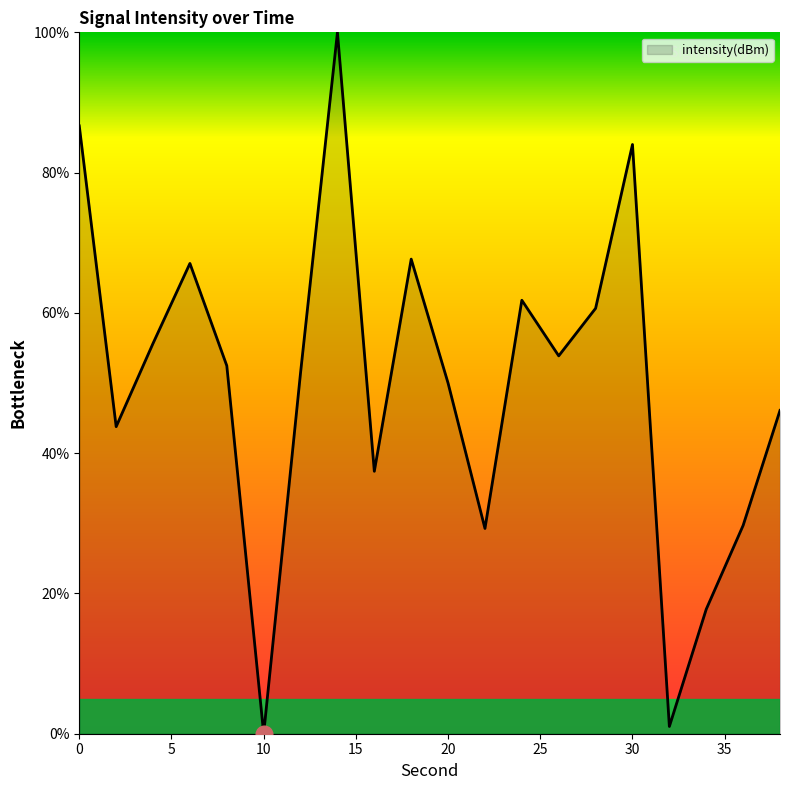

Does the chart have visible grid lines?

No